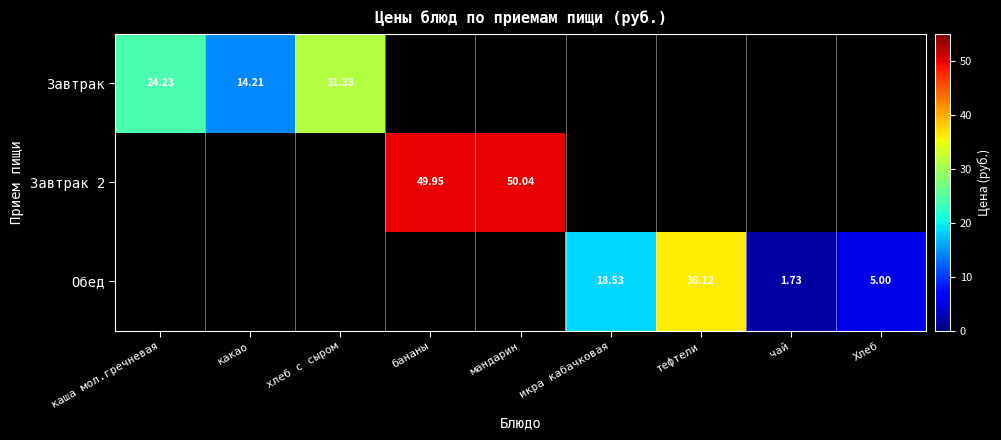

The value of Завтрак at какао is 14.2. True or false?

True